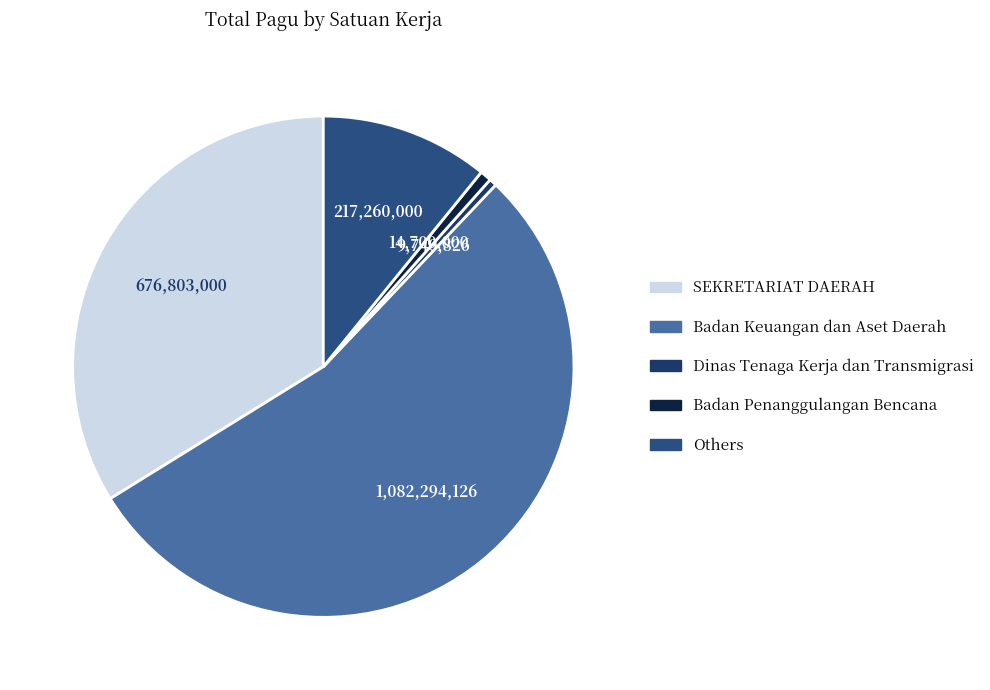

How many slices are in this pie chart?

5